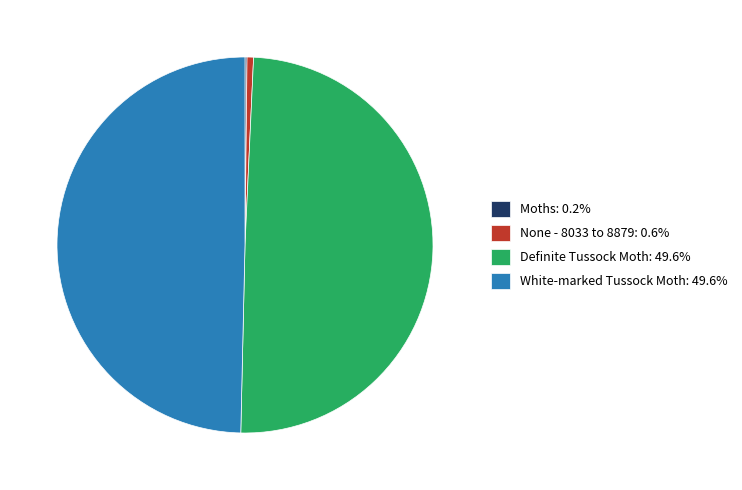

What is the ratio of the value at Definite Tussock Moth: 49.6% to the value at None - 8033 to 8879: 0.6%?

89.2